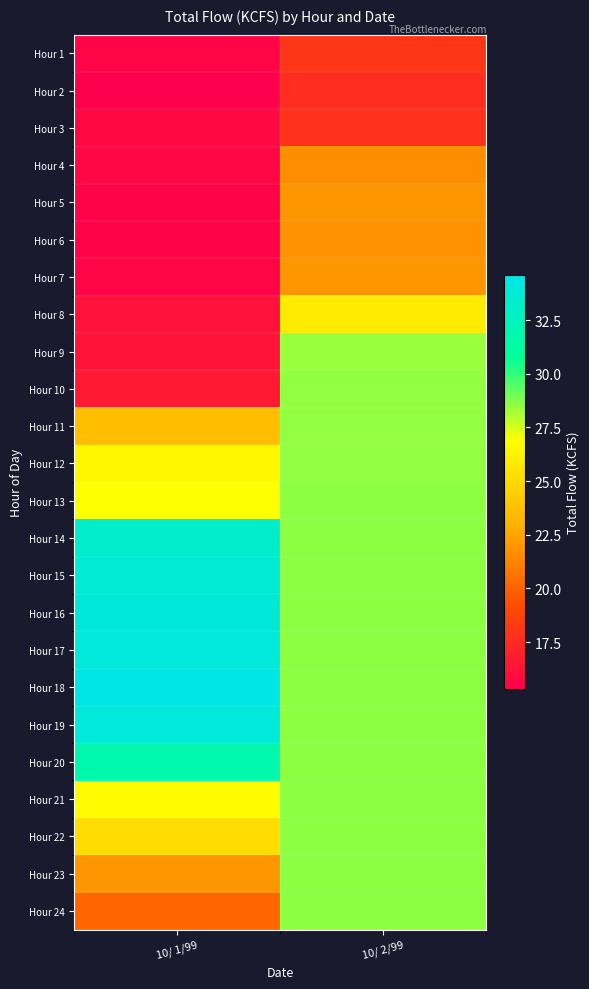

At how many categories does at least one series exceed 20?

2